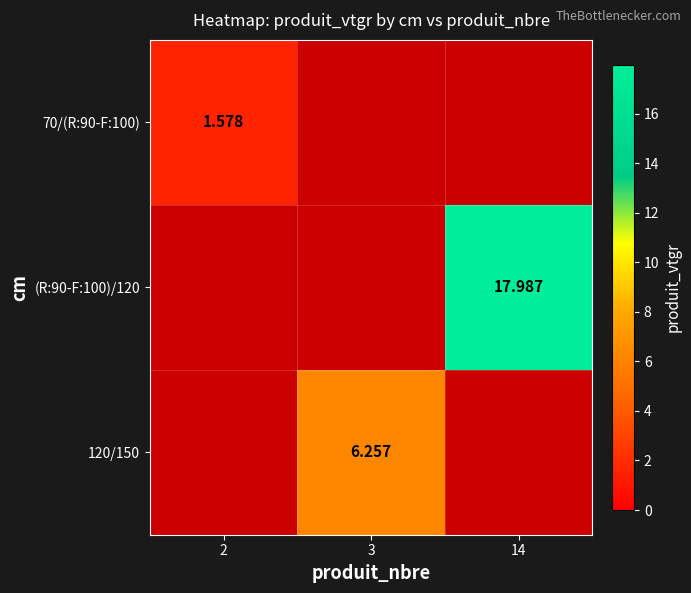

Rank the categories by (R:90-F:100)/120 value from highest to lowest.

2, 3, 14